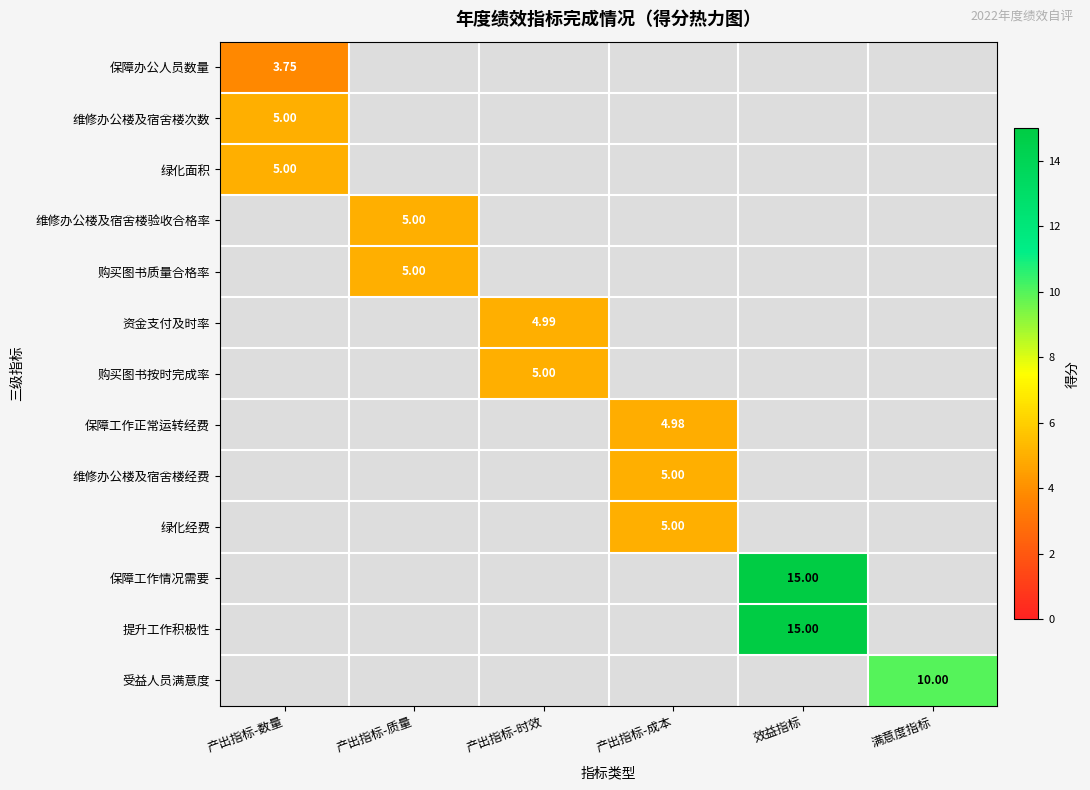

List the labels in order of 购买图书质量合格率 value, largest first.

产出指标-质量, 产出指标-数量, 产出指标-时效, 产出指标-成本, 效益指标, 满意度指标